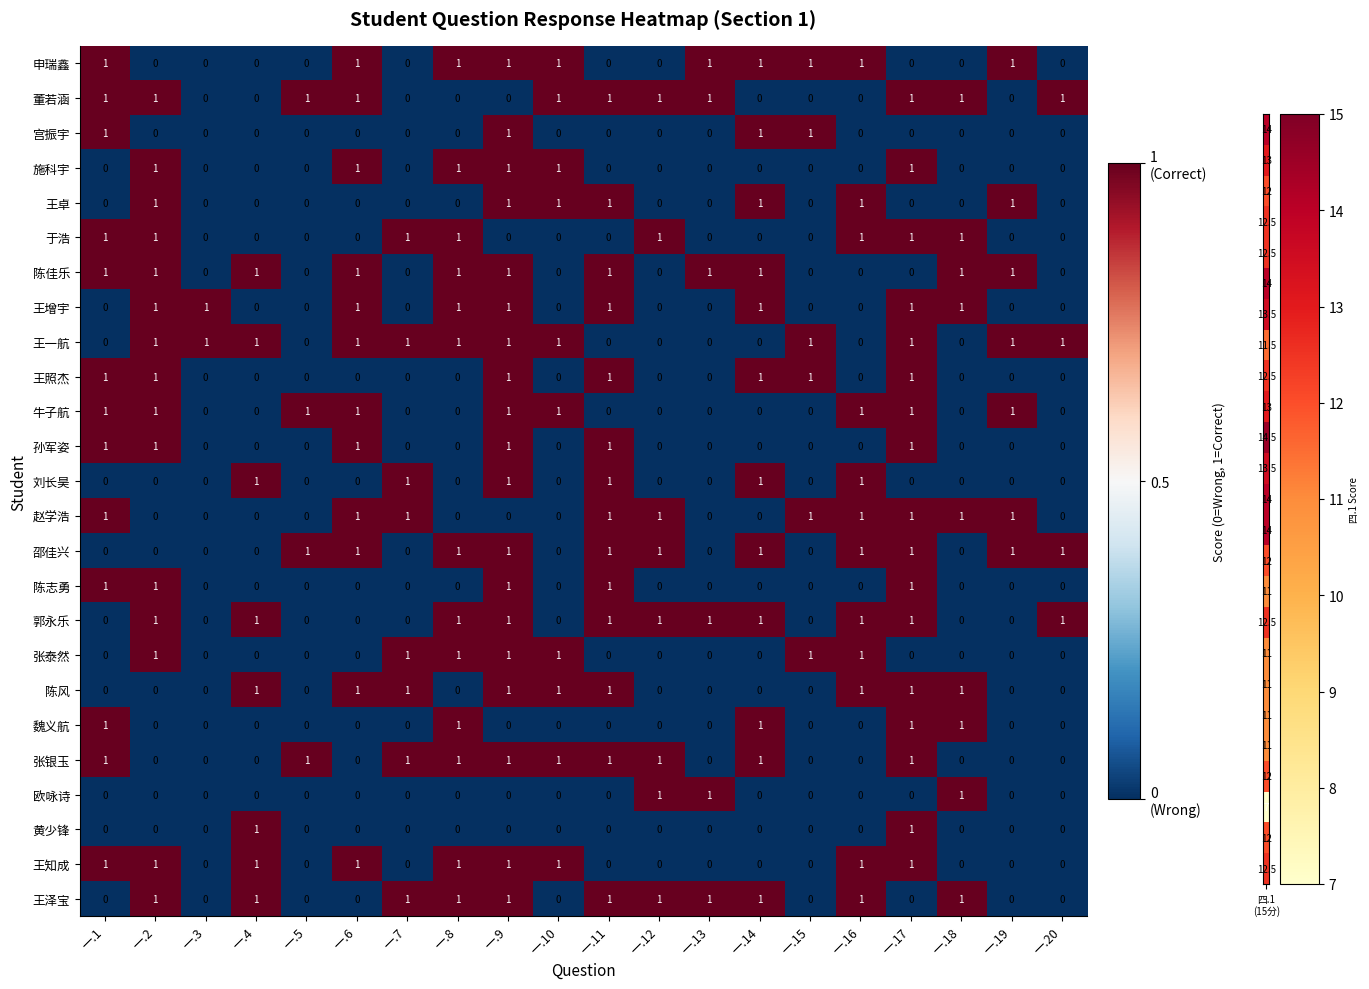

Count the number of data series in this chart.

25